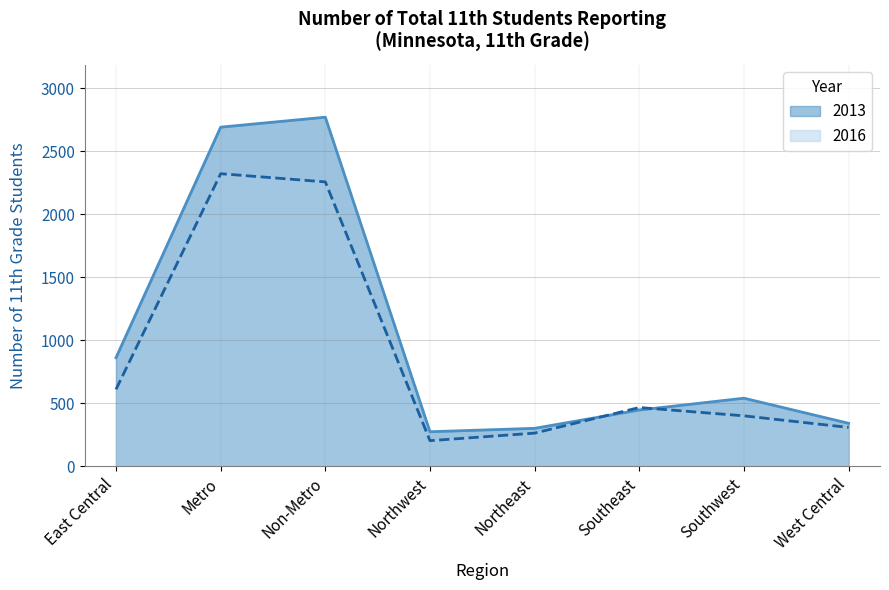

Reading left to right, transcribe all the data shown in this chart.

2013: East Central=862	Metro=2690	Non-Metro=2769	Northwest=275	Northeast=302	Southeast=447	Southwest=541	West Central=342
2016: East Central=611	Metro=2321	Non-Metro=2256	Northwest=204	Northeast=264	Southeast=467	Southwest=401	West Central=309